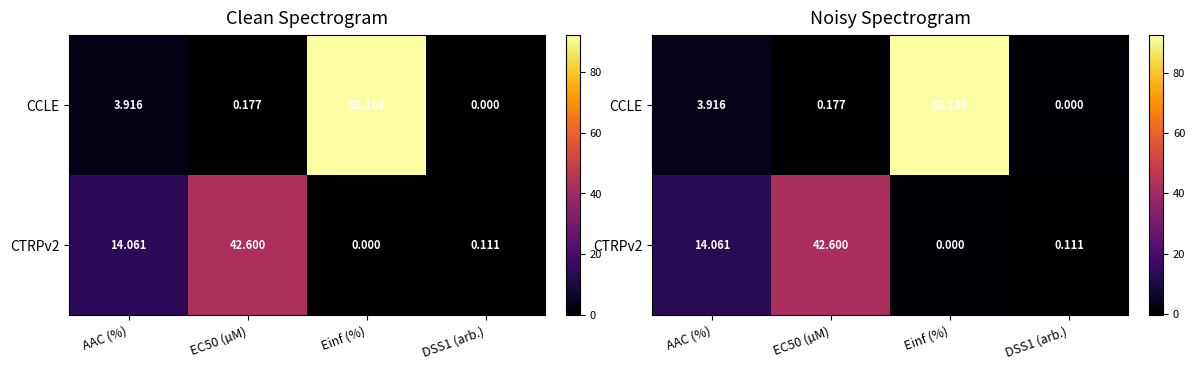

At which category is the sum across all series the highest?

Einf (%)